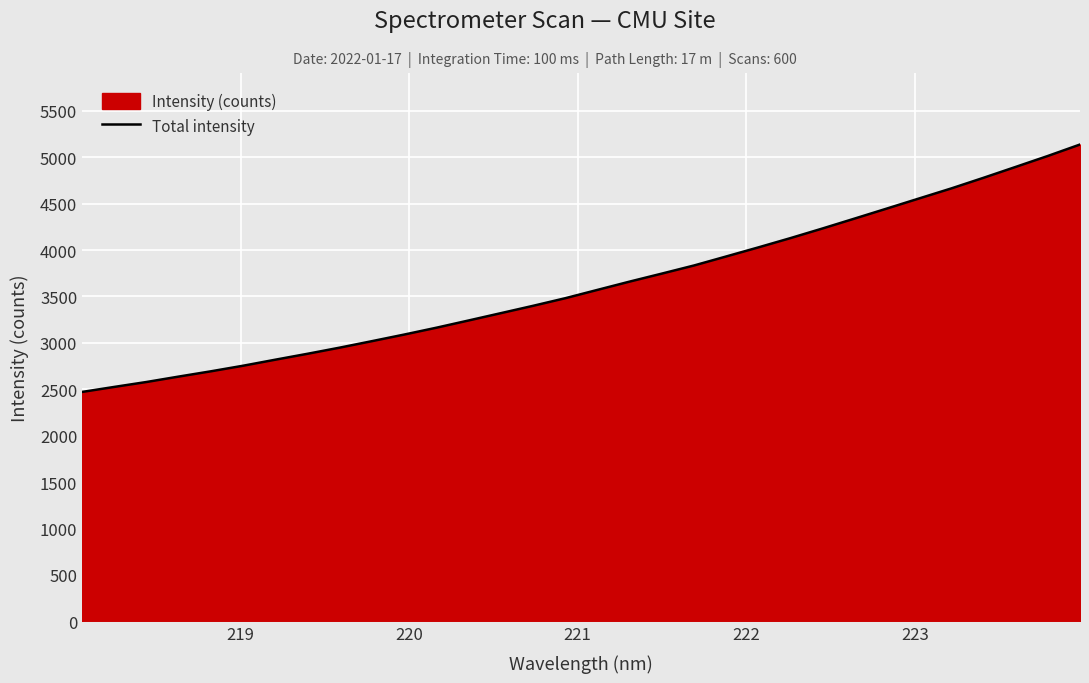

What is the value of the 2nd point from the left?

2525.4